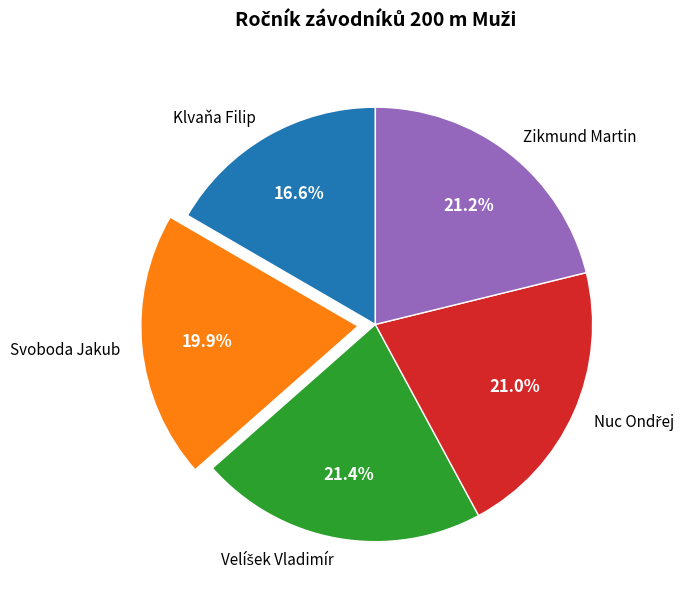

Which slice is the smallest?

Klvaňa Filip